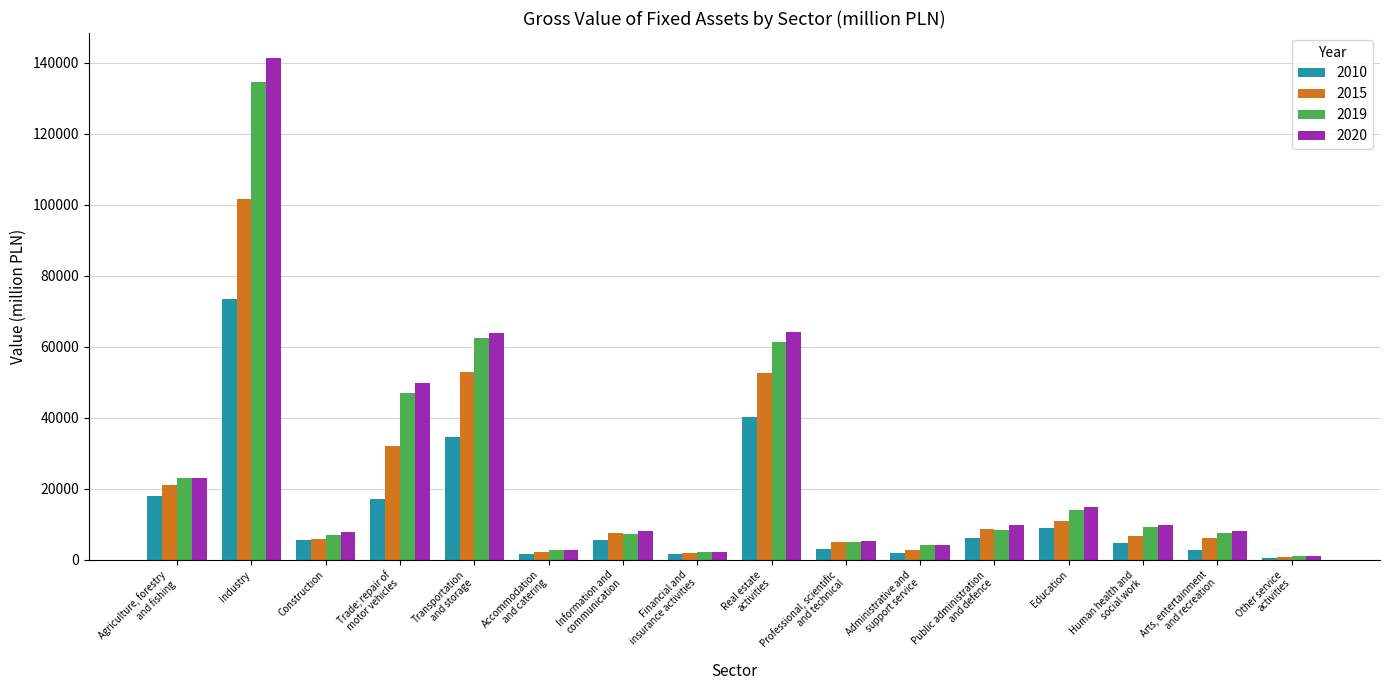

Read the 2020 value at Public administration
and defence.

9911.9